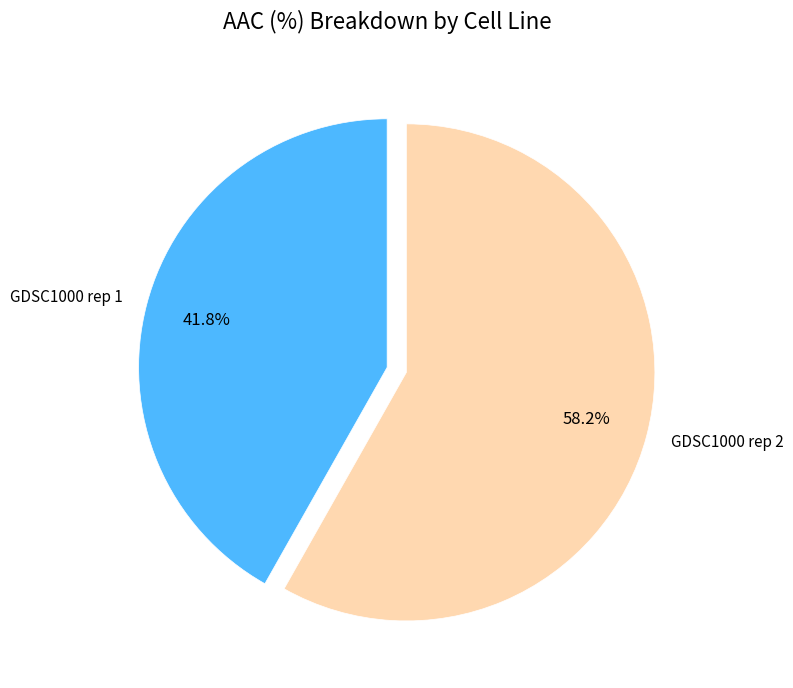

What is the ratio of the value at GDSC1000 rep 2 to the value at GDSC1000 rep 1?

1.4